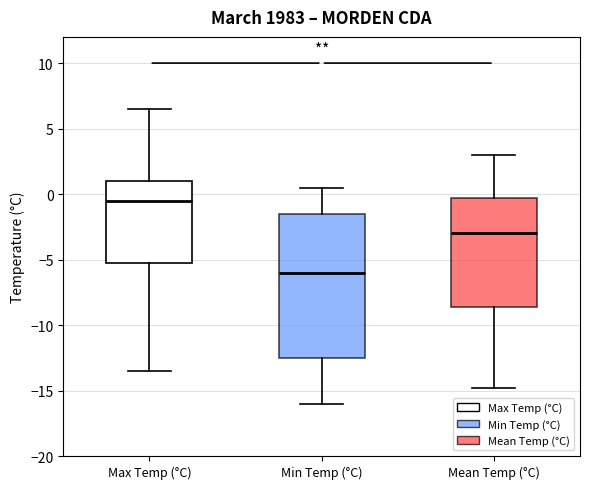

Reading left to right, read every box against the y-axis: the position of its median line, the range the box covers, and the ends of its whiskers. The values are not printed on the chart, so give them approximately, as read against the axis.

Max Temp (°C): median -0.5, box -5.0 to 1.0, whiskers -13.5 to 6.5
Min Temp (°C): median -6.0, box -12.5 to -1.5, whiskers -16.0 to 0.5
Mean Temp (°C): median -3.0, box -8.5 to -0.5, whiskers -15.0 to 3.0